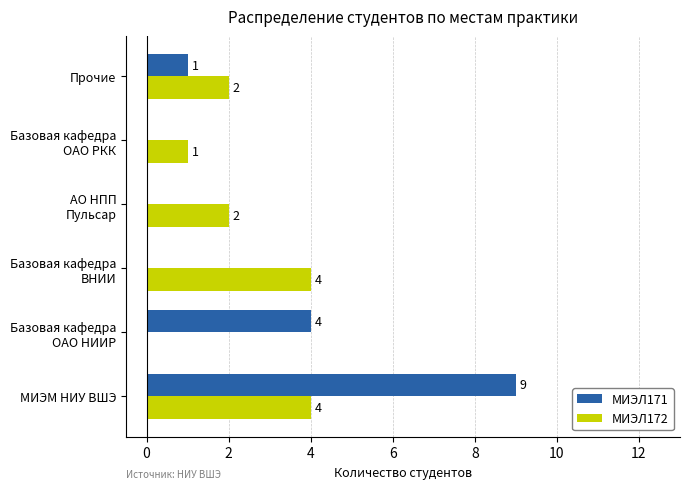

At which category is the sum across all series the highest?

МИЭМ НИУ ВШЭ